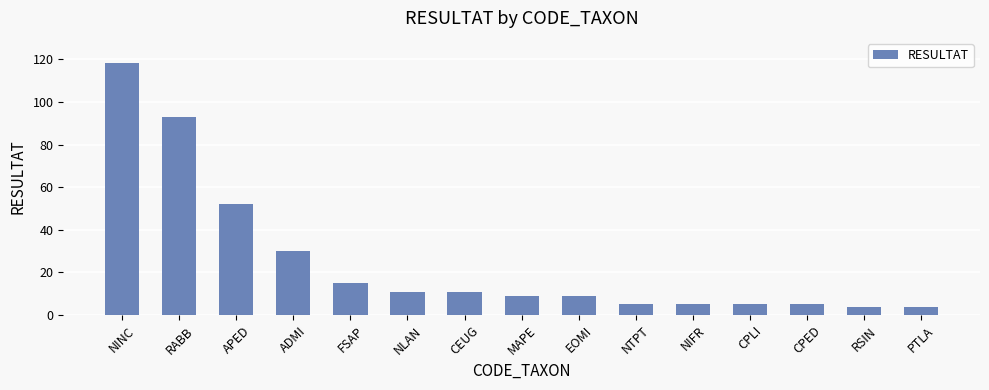

Reading left to right, transcribe all the data shown in this chart.

NINC=118	RABB=93	APED=52	ADMI=30	FSAP=15	NLAN=11	CEUG=11	MAPE=9	EOMI=9	NTPT=5	NIFR=5	CPLI=5	CPED=5	RSIN=4	PTLA=4